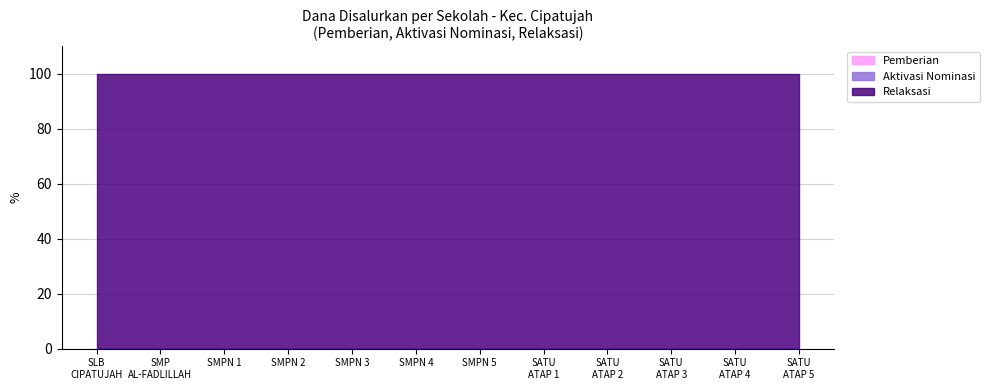

How many interior local peaks does the Pemberian series have?

3